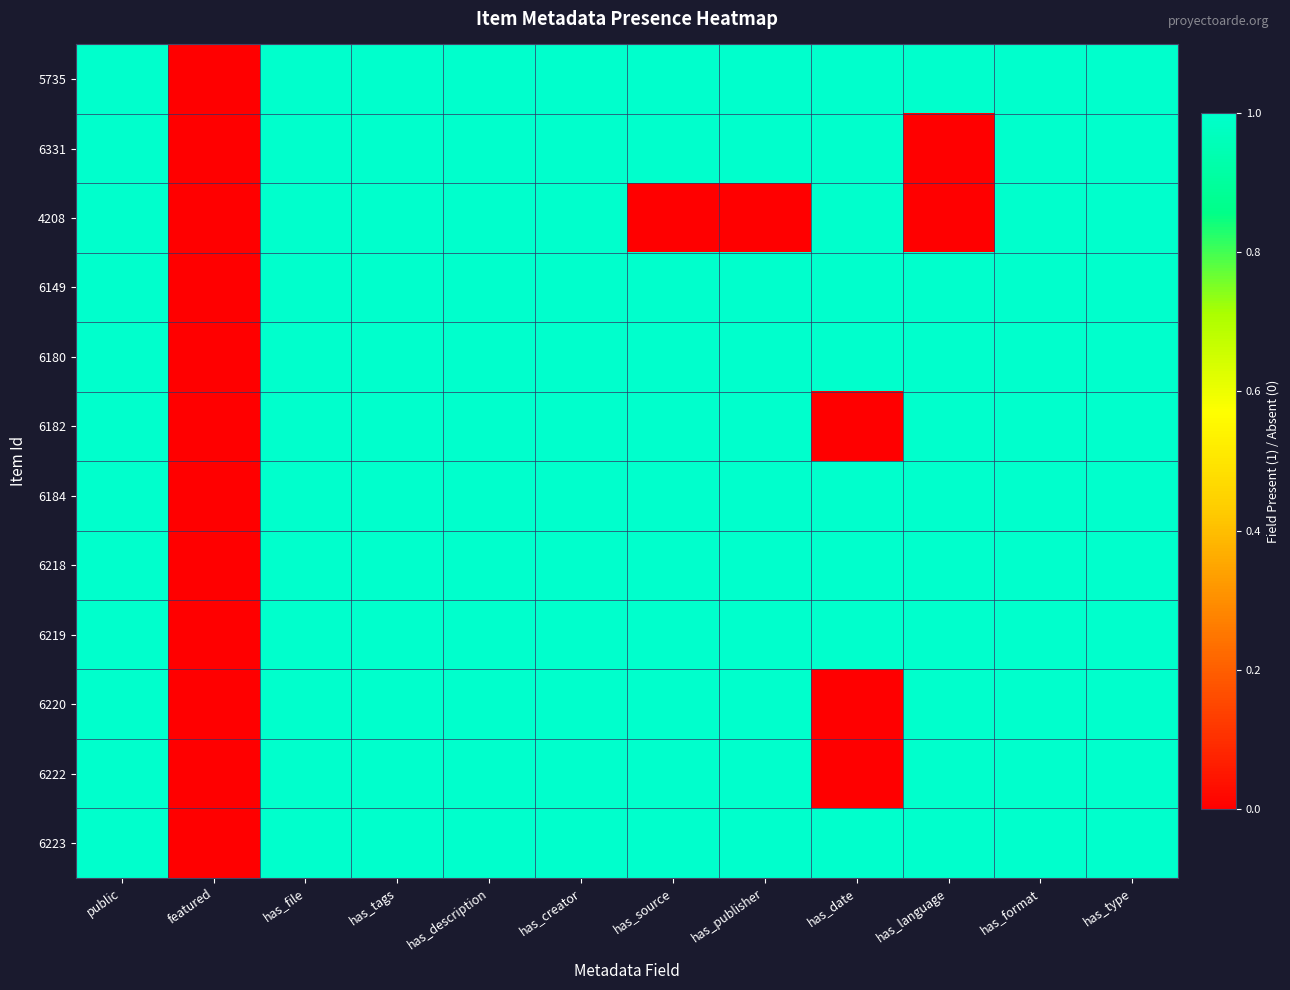

How many data points does each series have?

12